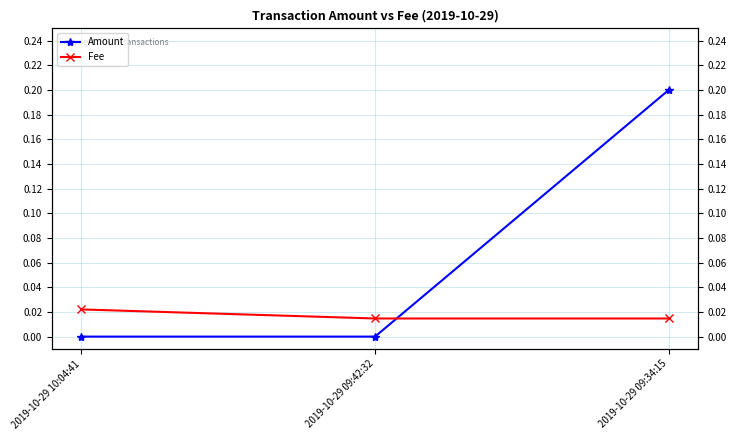

How many data points does each series have?

3